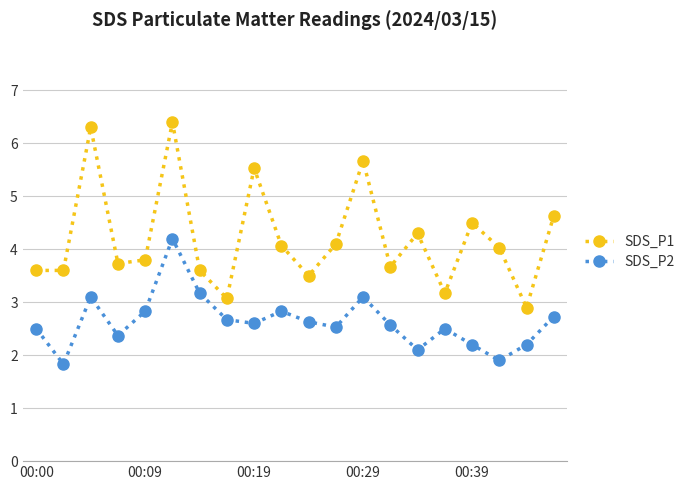

What is the lowest value of the SDS_P1 series?

2.9